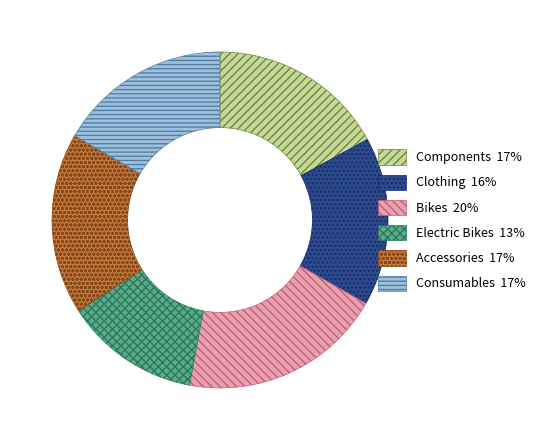

Approximately how many times larger is the value at Consumables compared to Clothing?

1.0